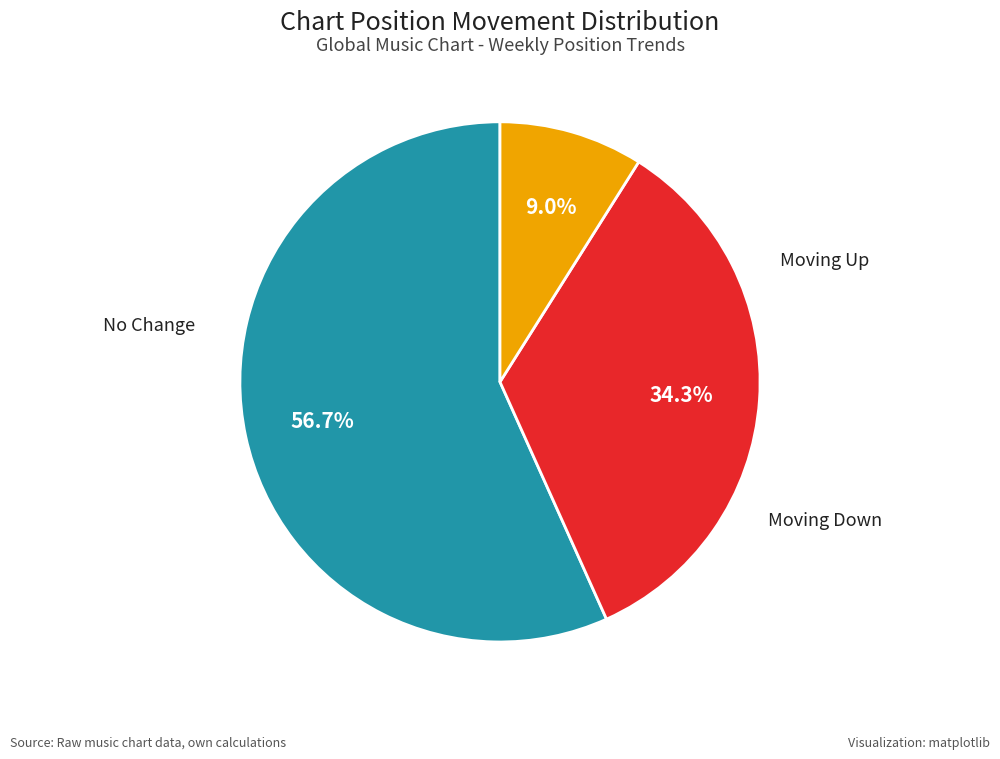

Is there a majority slice in this chart?

Yes